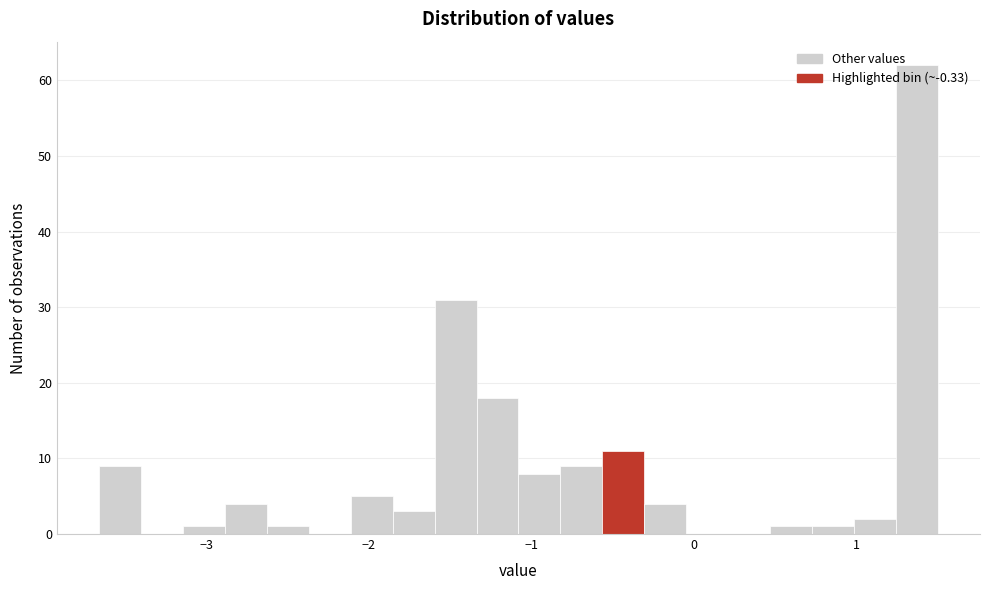

Read against the x-axis, roughly where is the centre of the tallest bar?

1.4